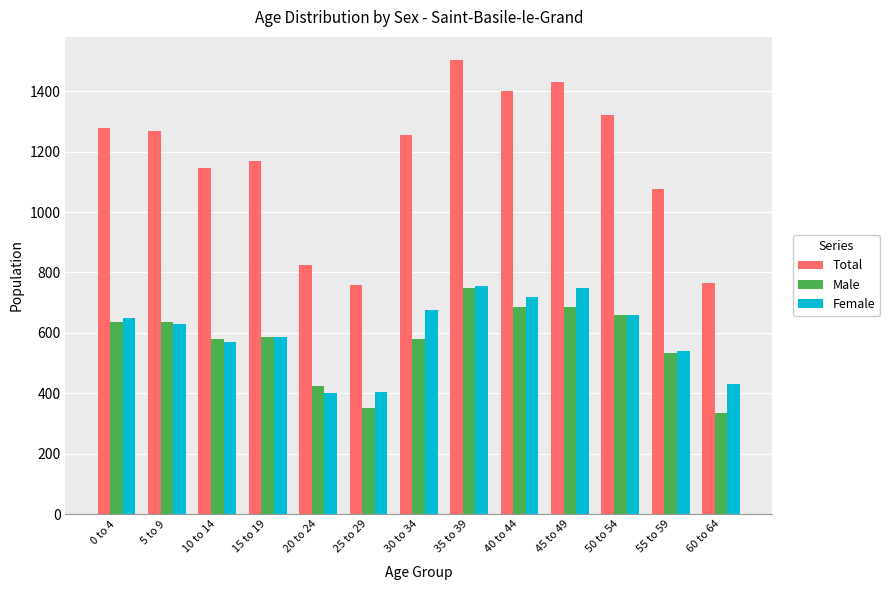

What is the difference between the Male values at 55 to 59 and 45 to 49?

150